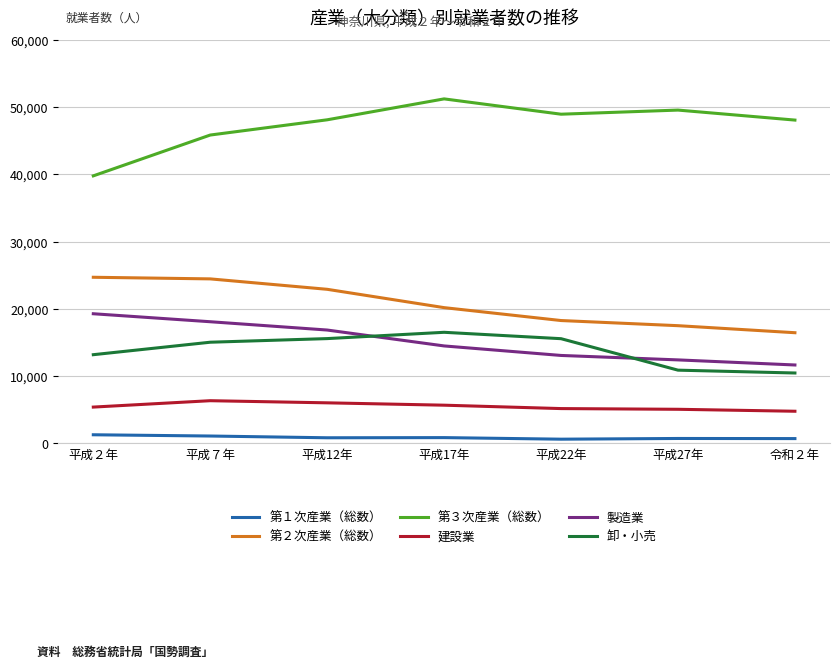

How many values in the 製造業 series are below 14501?

3